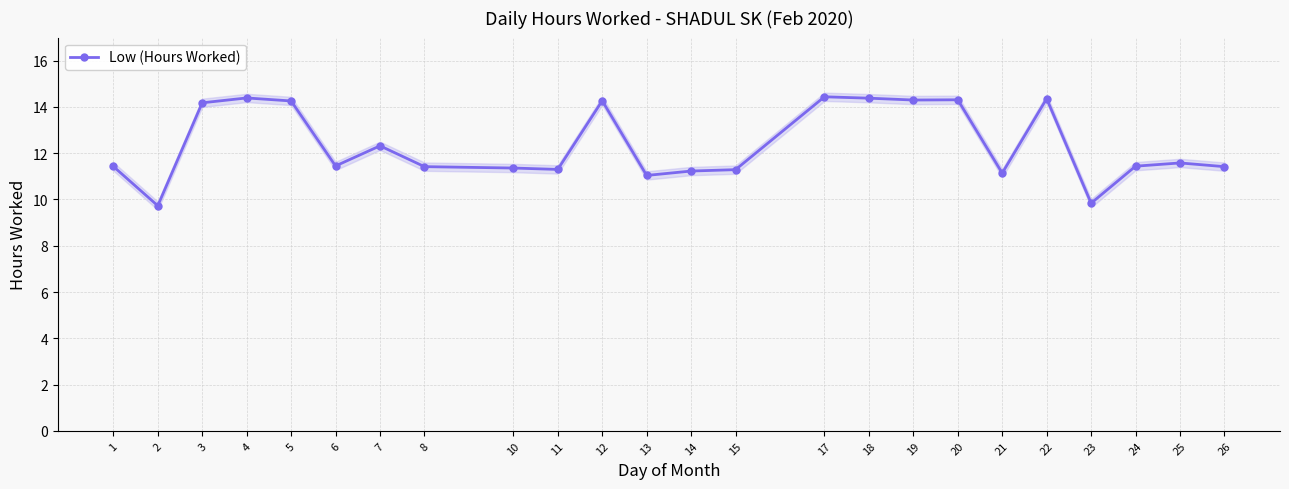

Reading left to right, list all the values displayed in this chart.

1=11.4	2=9.7	3=14.2	4=14.4	5=14.3	6=11.4	7=12.3	8=11.4	10=11.4	11=11.3	12=14.3	13=11.0	14=11.2	15=11.3	17=14.4	18=14.4	19=14.3	20=14.3	21=11.1	22=14.4	23=9.8	24=11.4	25=11.6	26=11.4